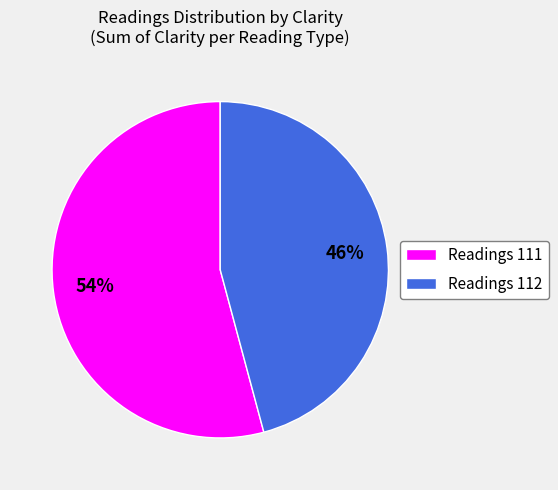

Approximately how many times larger is the value at Readings 111 compared to Readings 112?

1.2